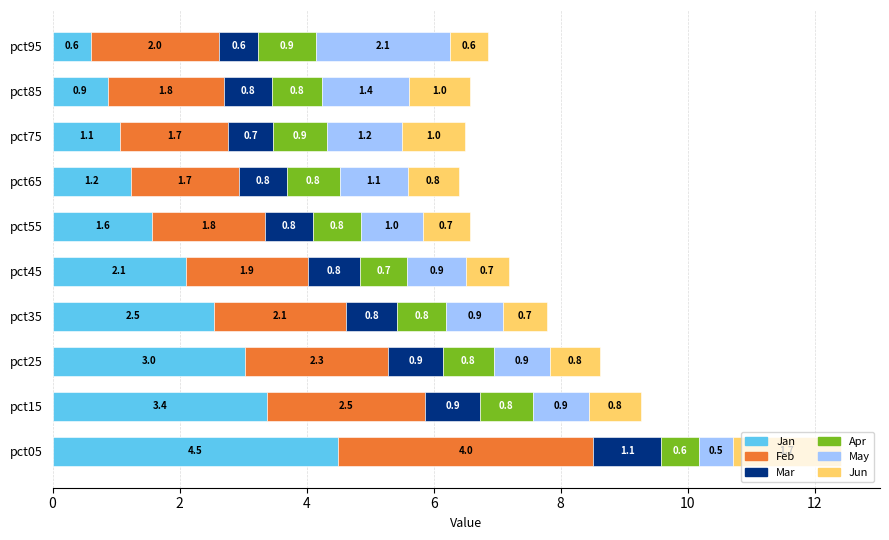

What is the sum of the Jan values at pct35 and pct55?

4.1